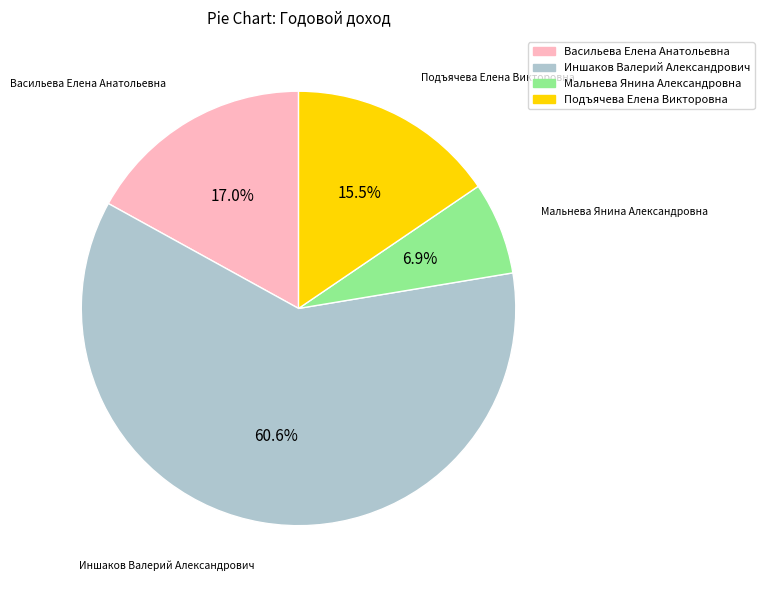

Rank the categories by value from highest to lowest.

Иншаков Валерий Александрович, Васильева Елена Анатольевна, Подъячева Елена Викторовна, Мальнева Янина Александровна